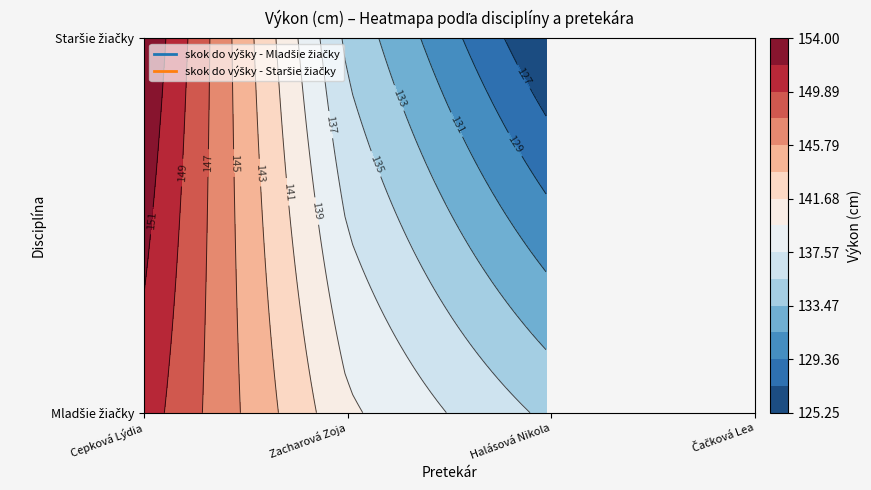

Reading right to left, transcribe all the data shown in this chart.

skok do výšky - Mladšie žiačky: 3=130	2=135	1=140	0=151
skok do výšky - Staršie žiačky: 3=0	2=125	1=135	0=154